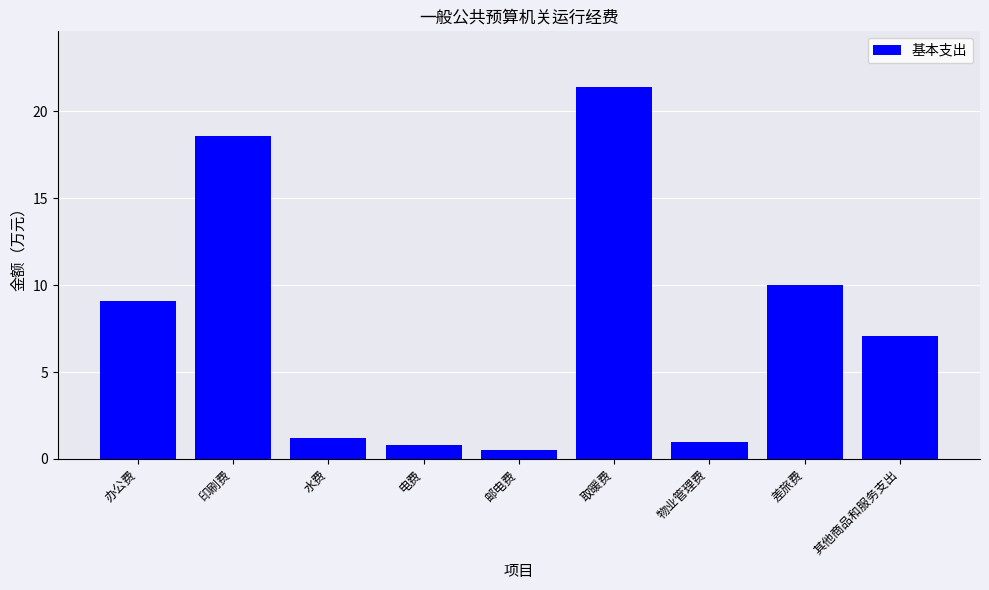

Reading left to right, transcribe all the data shown in this chart.

9.1	18.6	1.2	0.8	0.5	21.4	1.0	10.0	7.1